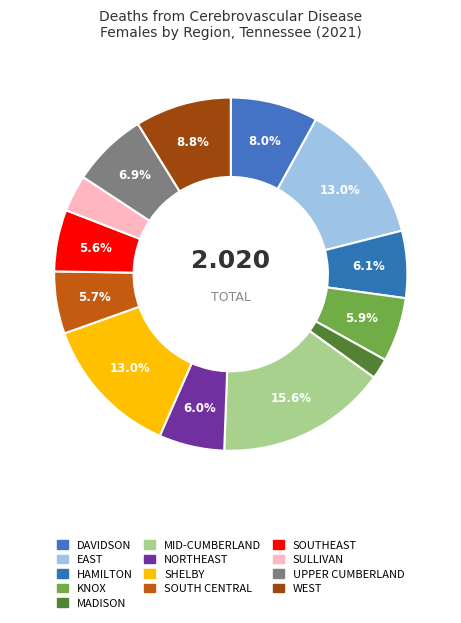

How many slices are in this pie chart?

13